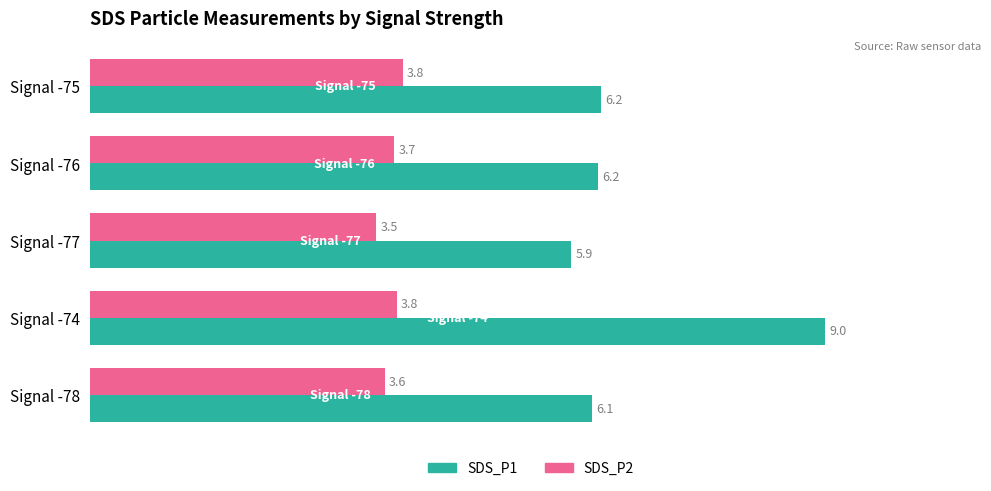

List the series in order of their peak value, highest first.

SDS_P1, SDS_P2